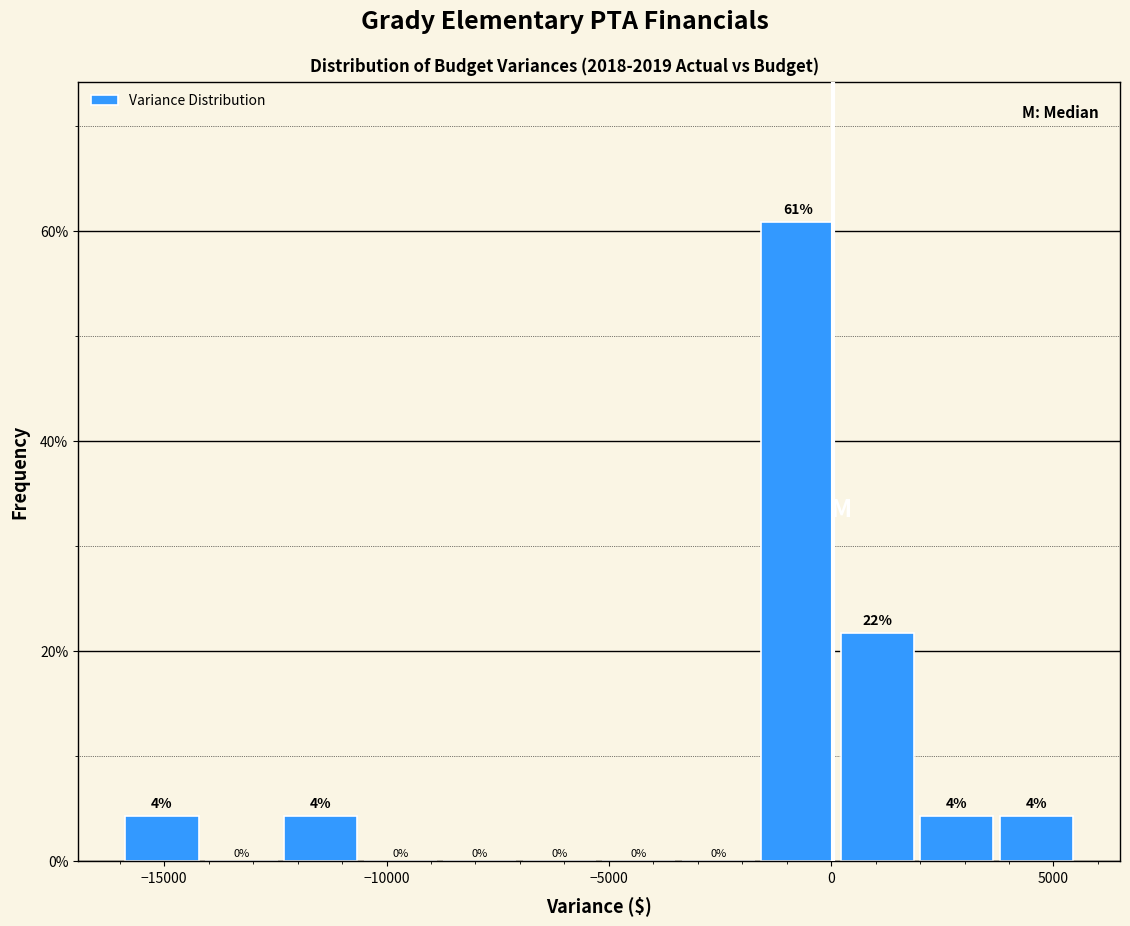

Around what value on the x-axis is the tallest bar? Give the approximate position of its centre, as read against the axis.

-1000